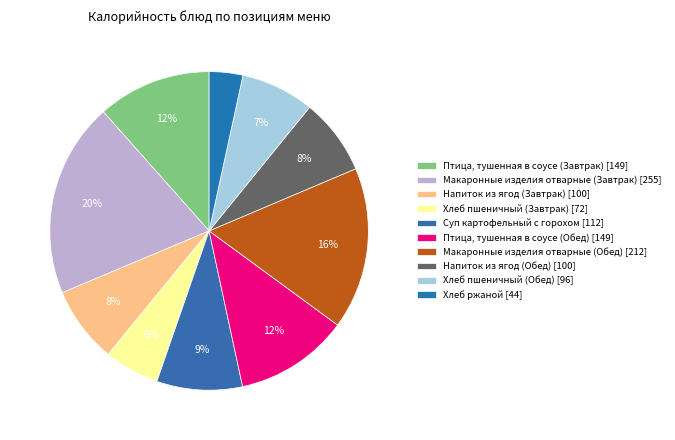

To the nearest percent, what is the difference between the Птица, тушенная в соусе (Завтрак) and Суп картофельный с горохом slice percentages?

3%